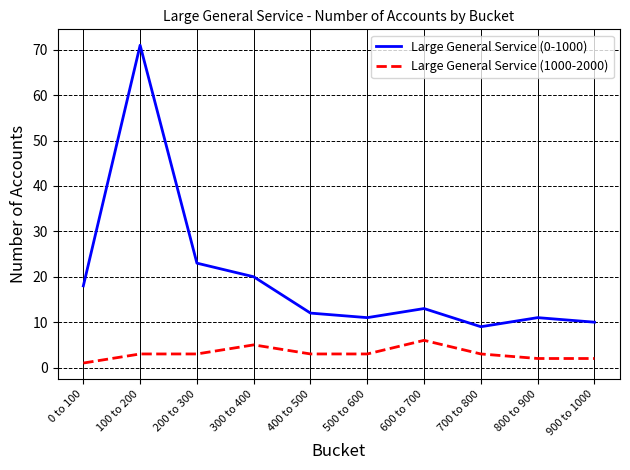

What is the spread (max minus min) of values at 500 to 600?

8